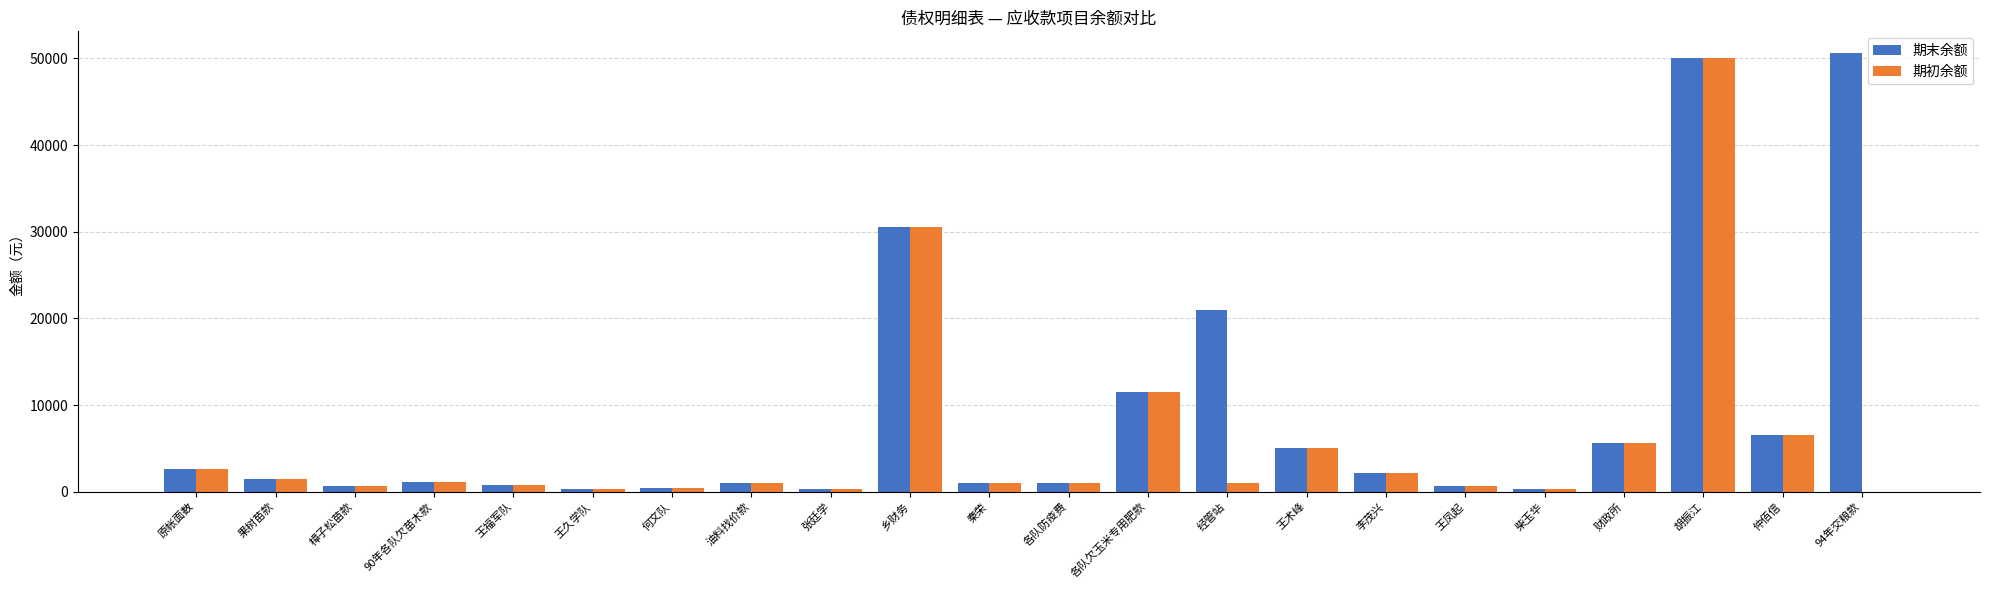

Are the bars grouped side by side (vs. stacked)?

Yes